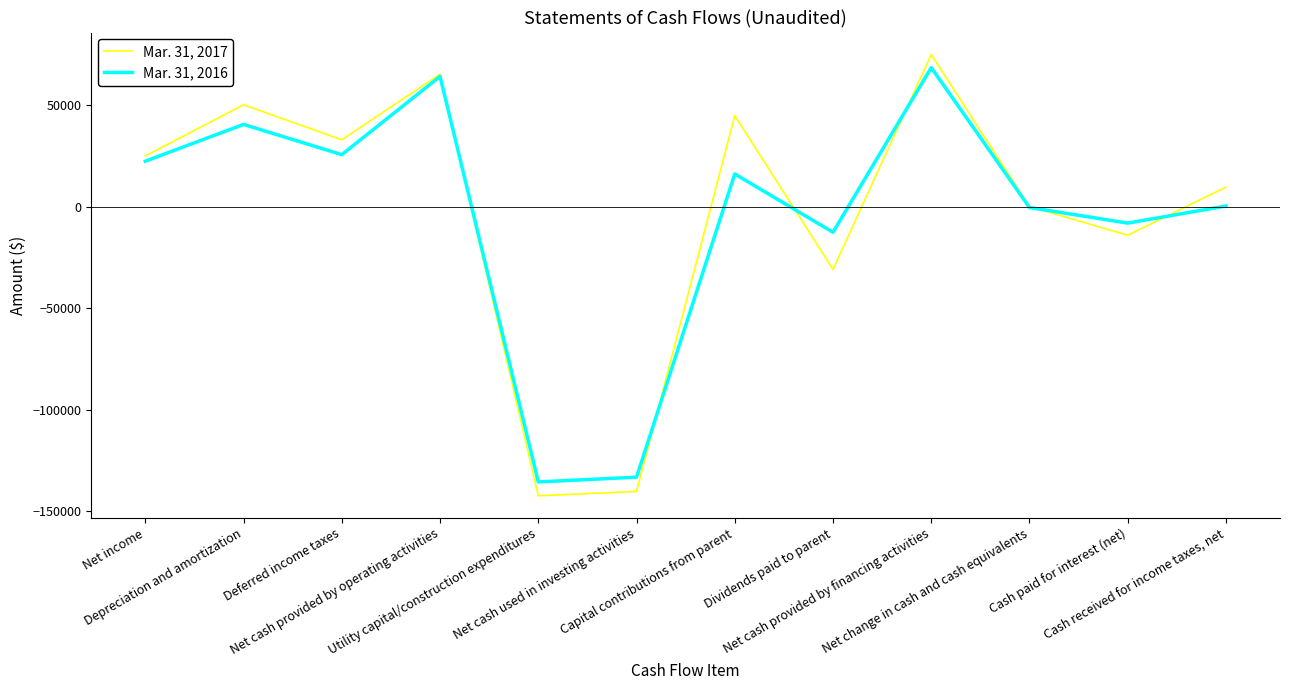

Which series has the largest range (max minus min)?

Mar. 31, 2017